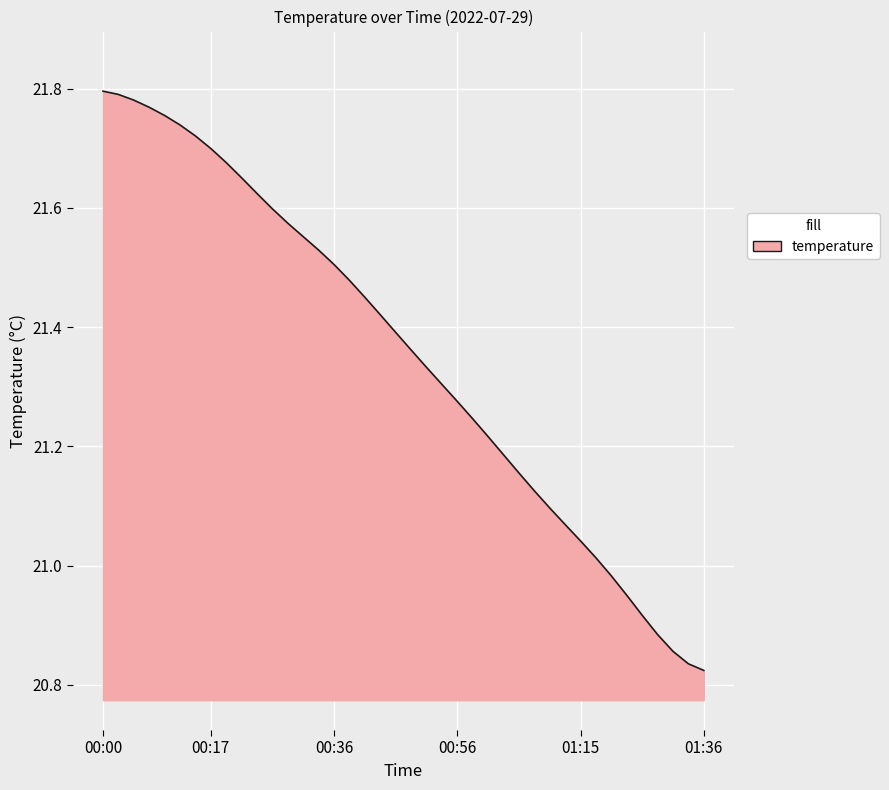

Rank the categories by value from highest to lowest.

00:00, 00:02, 00:05, 00:07, 00:10, 00:12, 00:14, 00:17, 00:19, 00:22, 00:24, 00:26, 00:29, 00:31, 00:34, 00:36, 00:39, 00:41, 00:44, 00:46, 00:49, 00:51, 00:53, 00:56, 00:58, 01:01, 01:03, 01:06, 01:08, 01:10, 01:13, 01:15, 01:18, 01:21, 01:23, 01:26, 01:29, 01:31, 01:34, 01:36